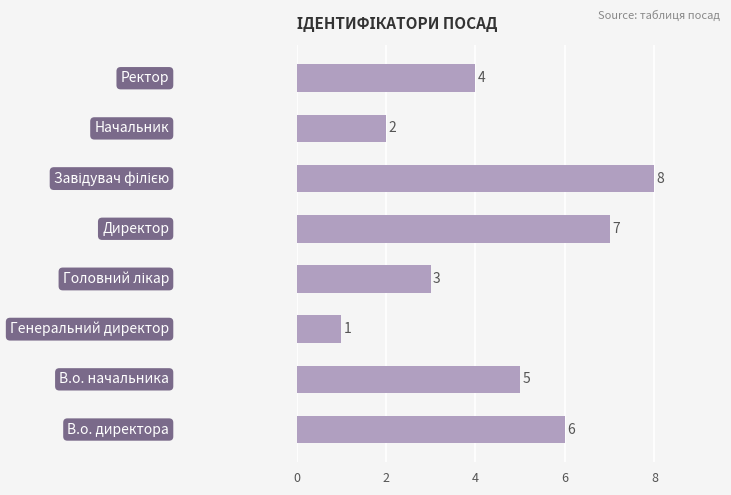

How many values are between 3 and 7?

5